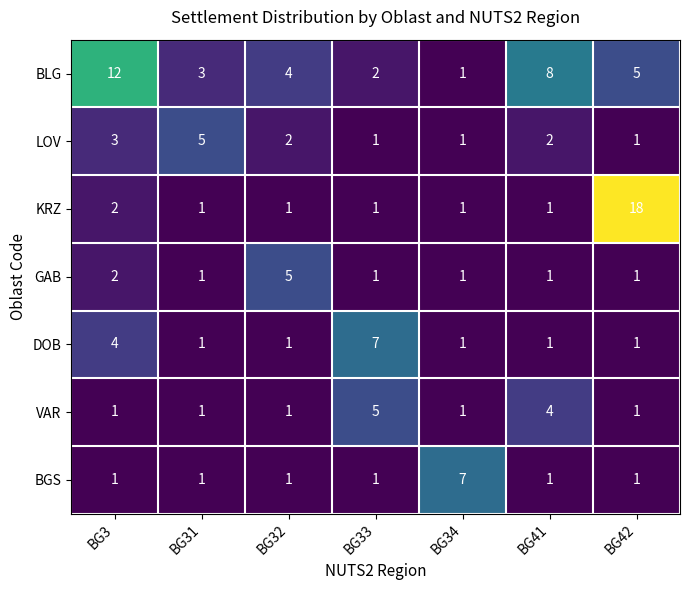

Between BG31 and BG42, which series saw the biggest shift?

KRZ